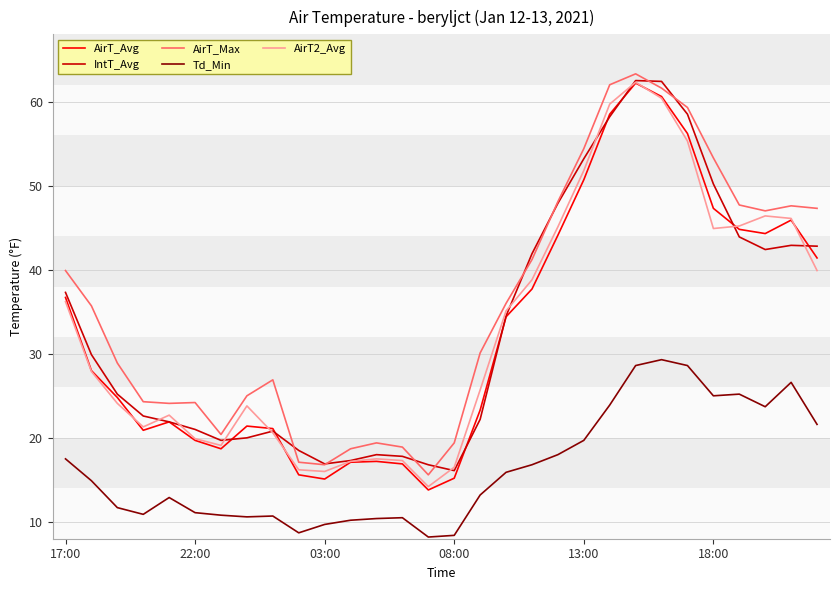

True or false: AirT_Avg has more than 0 interior local peaks.

True